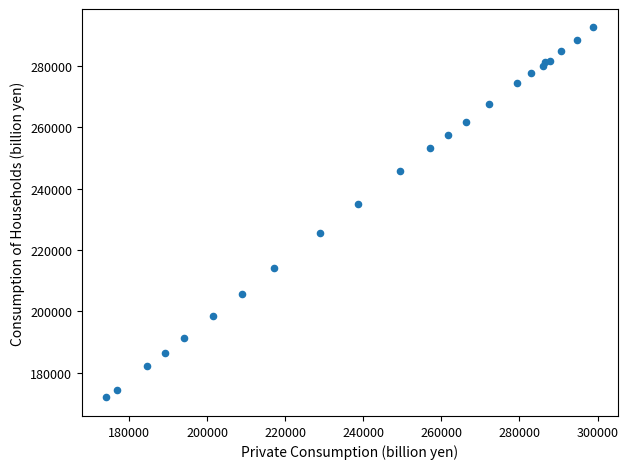

What is the range of X values (max minus min)?

124657.6